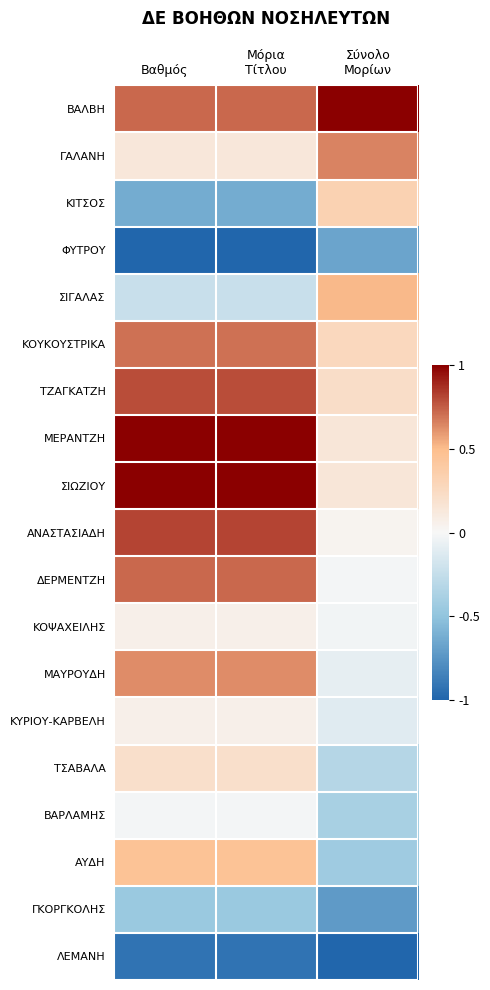

What is the spread (max minus min) of values at Μόρια
Τίτλου?

2.0